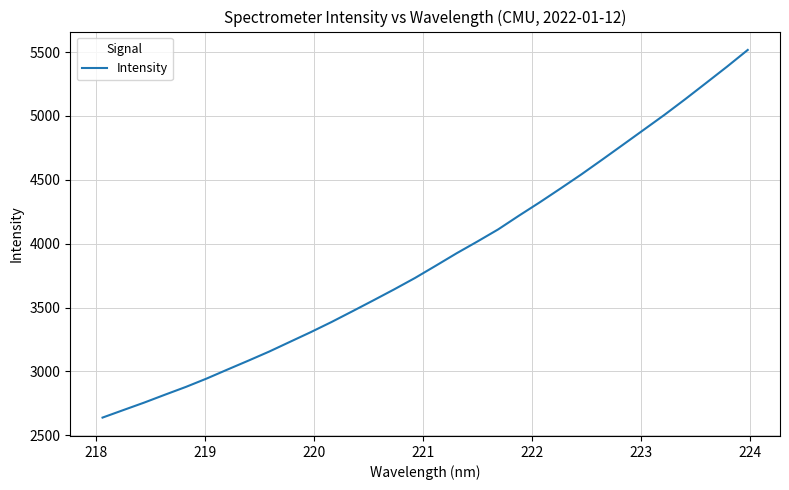

True or false: the data has more than 1 interior local peaks.

False